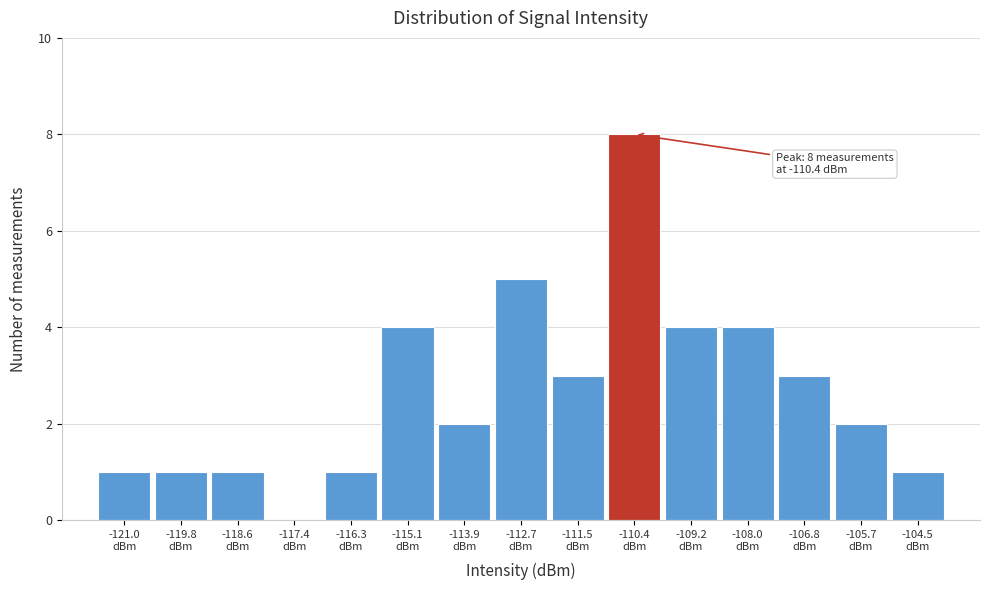

Which range on the x-axis has the tallest bar?

-111.0 to -109.8